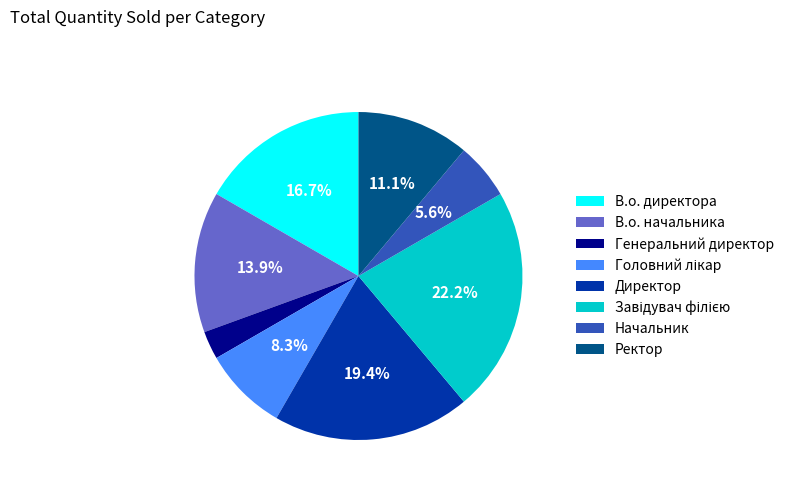

Which category has the smallest portion of the pie?

Генеральний директор